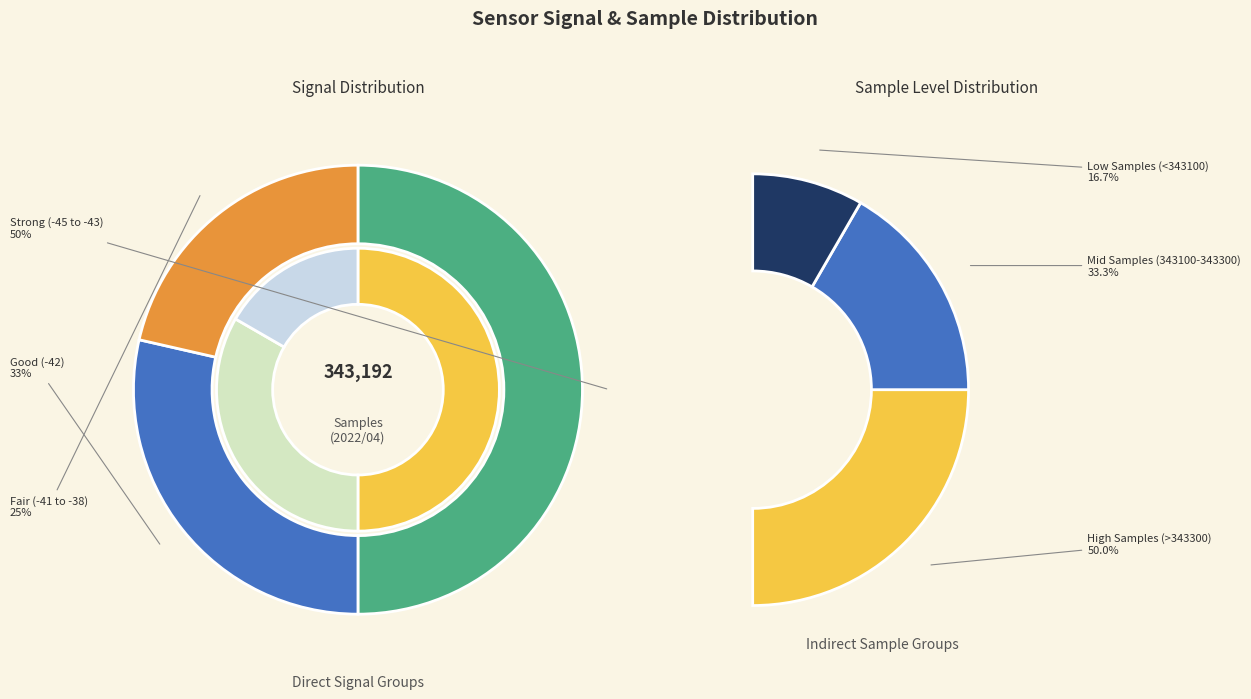

Is there a majority slice in this chart?

No